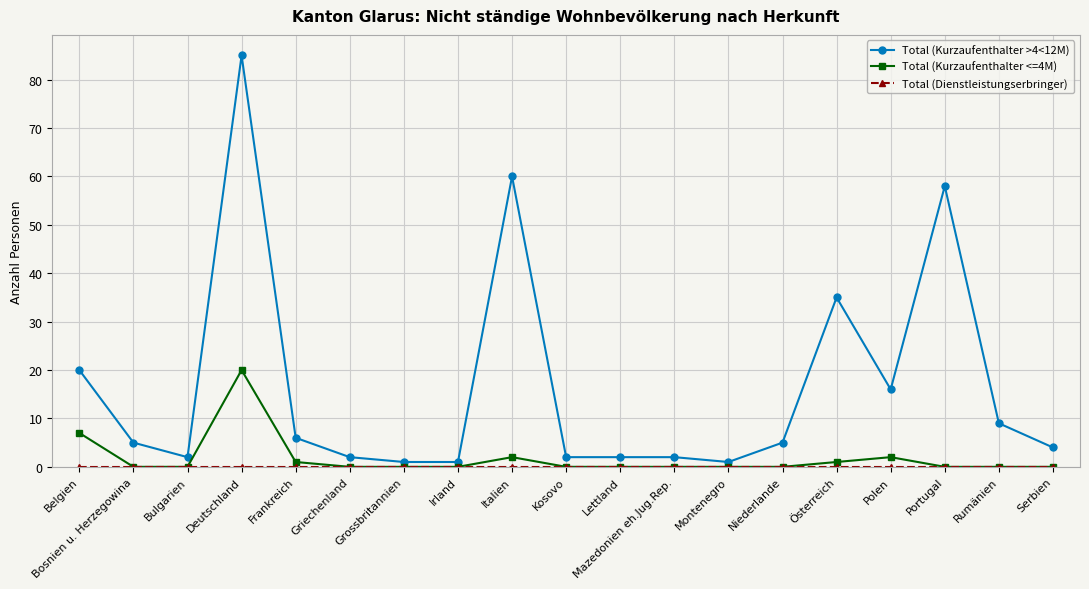

True or false: Total (Kurzaufenthalter <=4M) has more than 1 points higher than both neighbors.

True